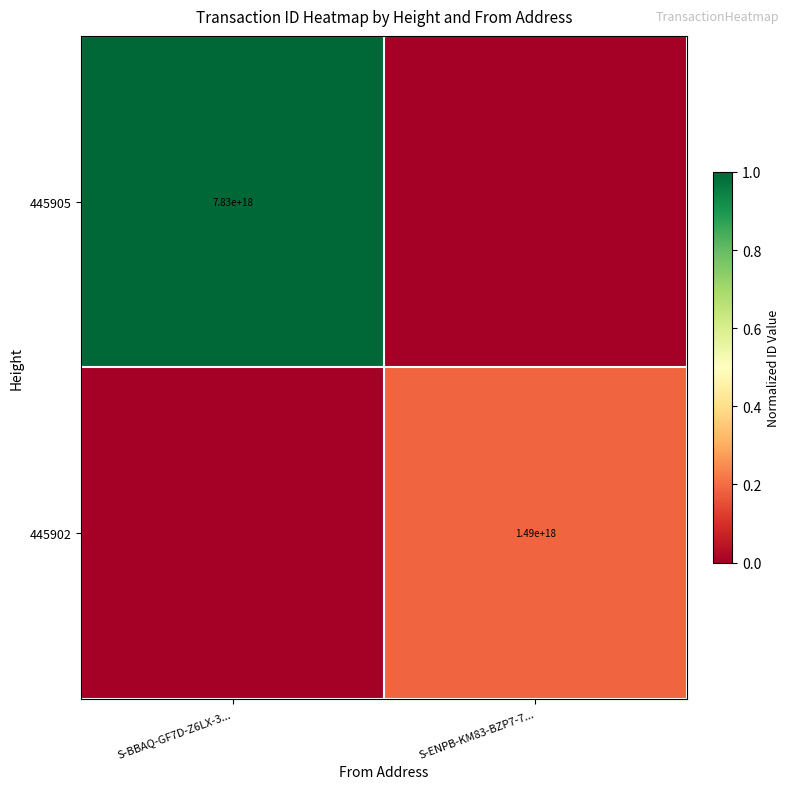

The 445905 series shows 7830000000000000000 at S-BBAQ-GF7D-Z6LX-3.... True or false?

True